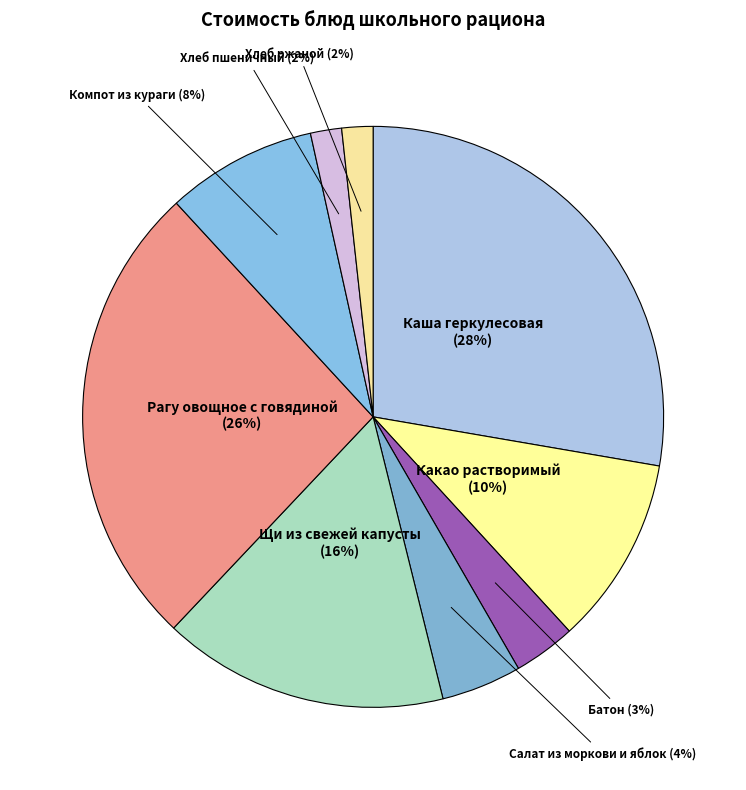

What is the smallest slice in the pie chart?

Хлеб пшеничный